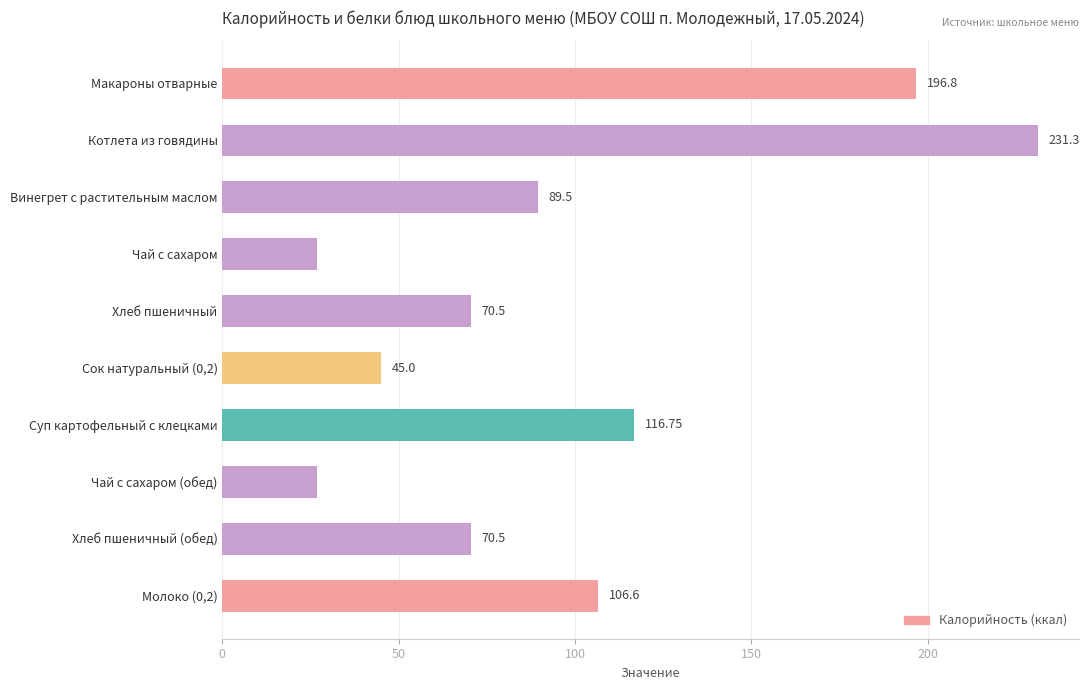

Which has a higher value, Сок натуральный (0,2) or Чай с сахаром (обед)?

Сок натуральный (0,2)